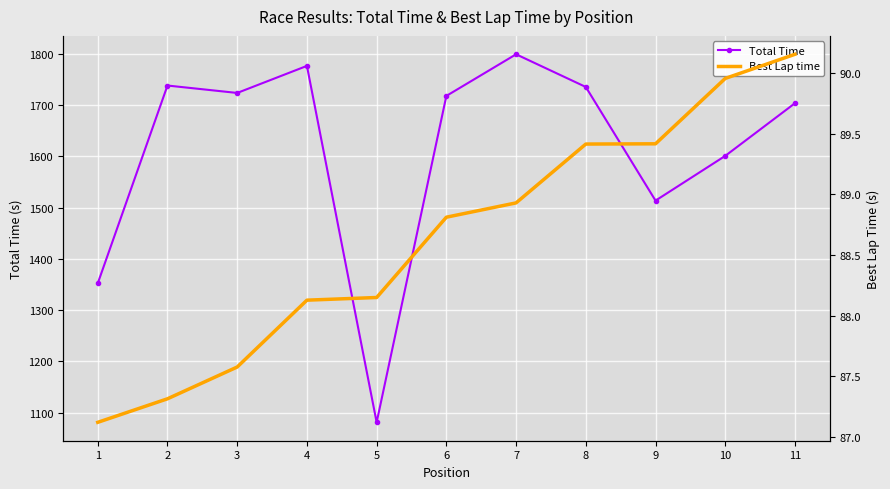

How many values in the Total Time series exceed 1717?

6